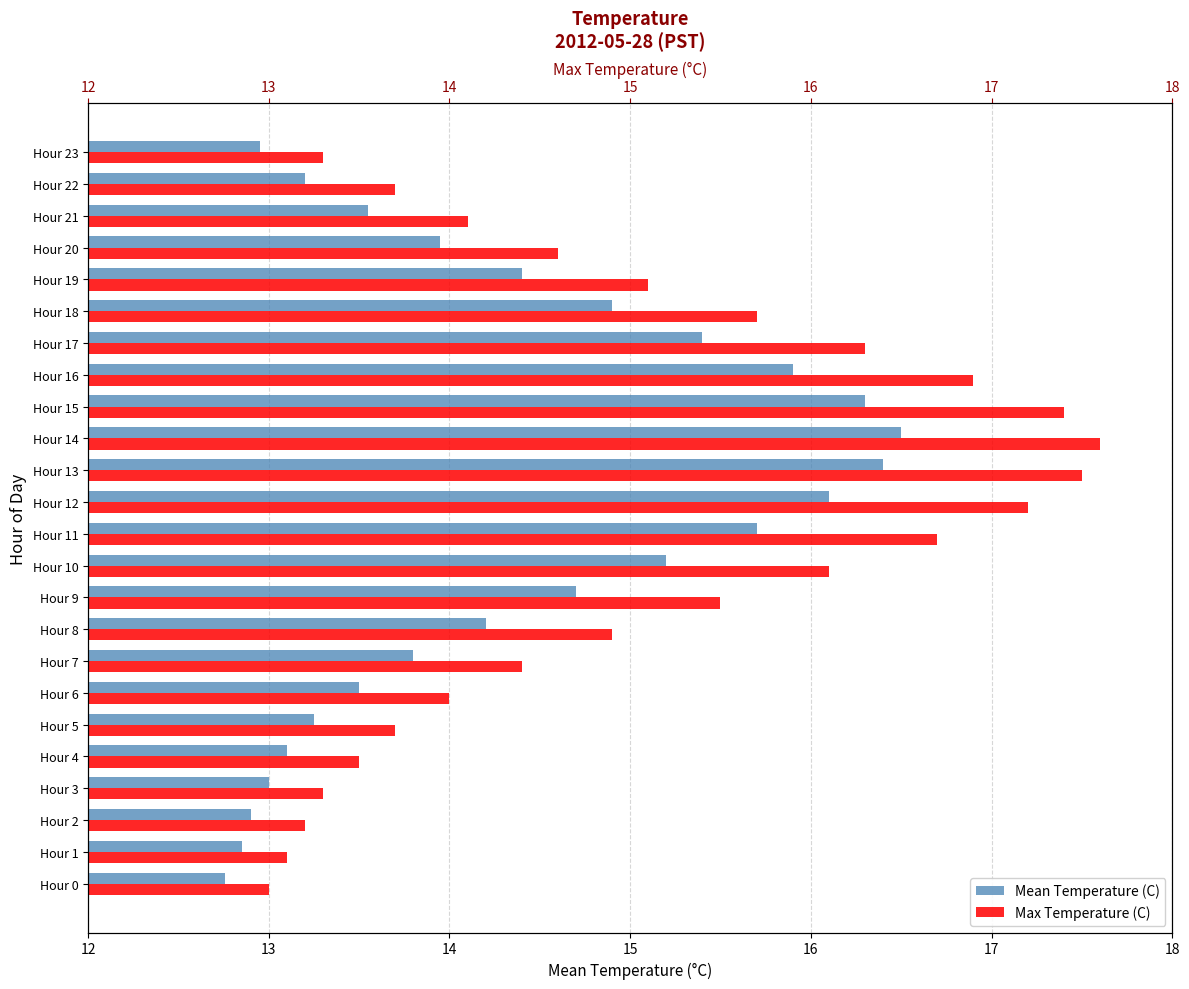

True or false: Max Temperature (C) has a value of 3.5 at Hour 21.

False